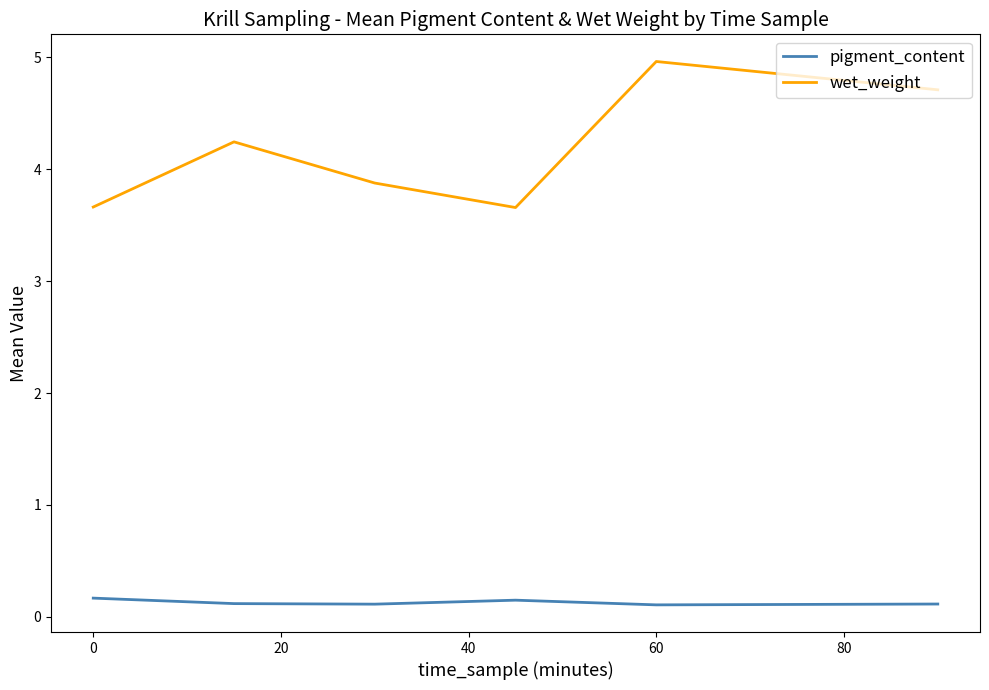

Which series has the widest spread of values?

wet_weight